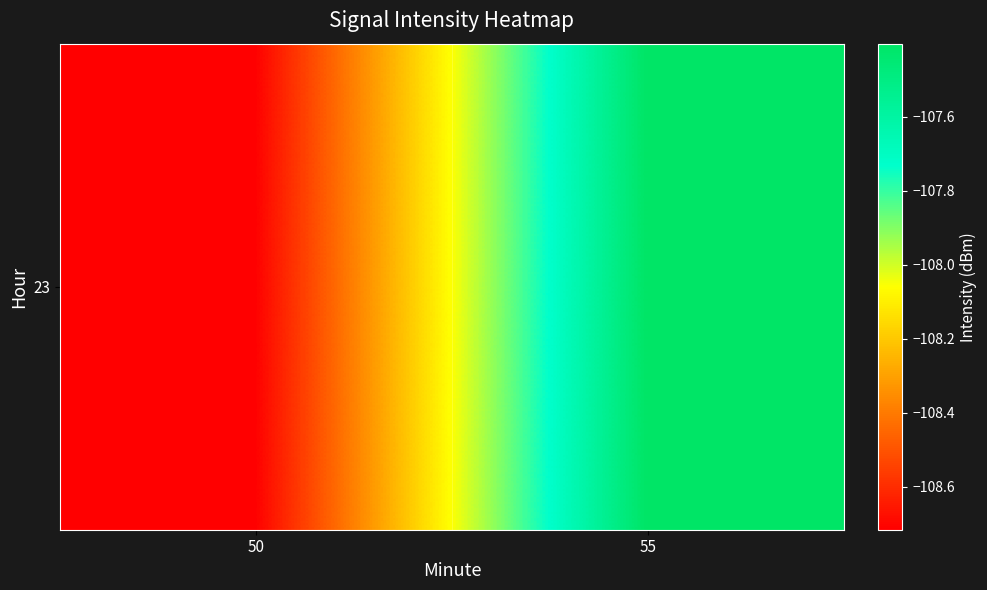

What is the sum of the values at 50 and 55?

-216.1